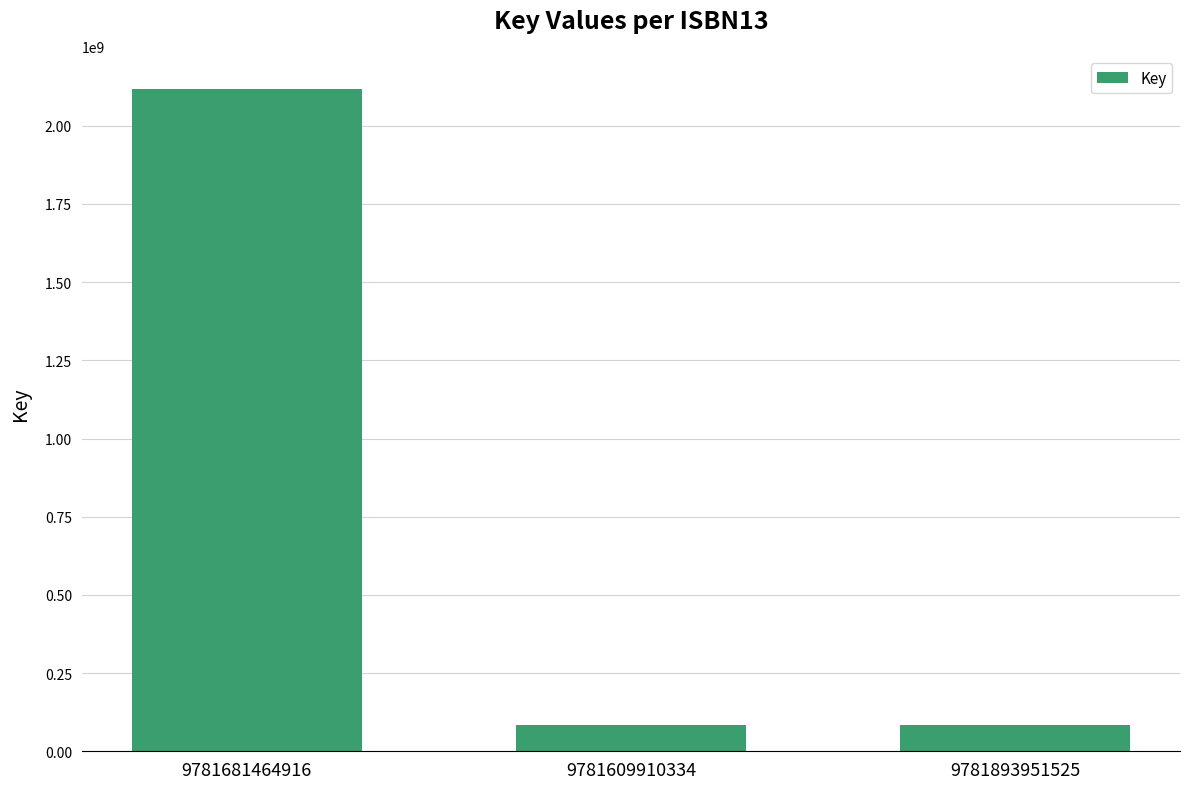

Between 9781681464916 and 9781609910334, which is larger?

9781681464916